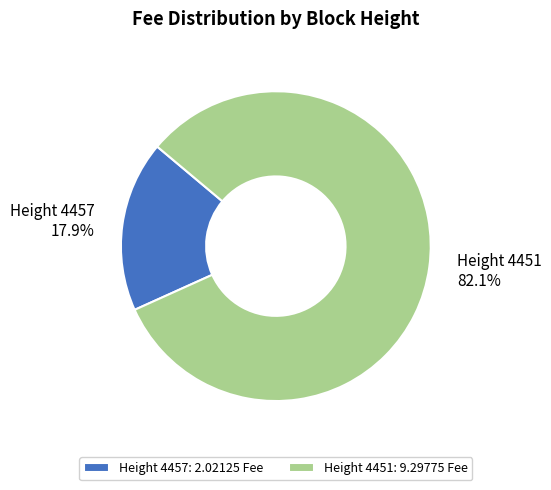

Which category accounts for the majority?

Height 4451: 9.29775 Fee